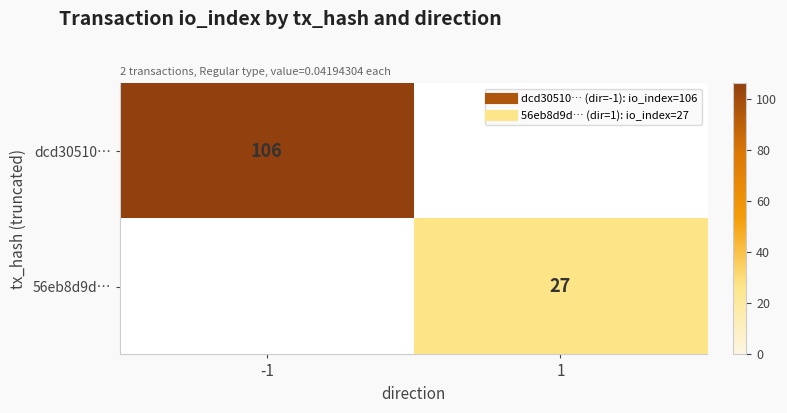

Which series has the largest range (max minus min)?

dcd30510…